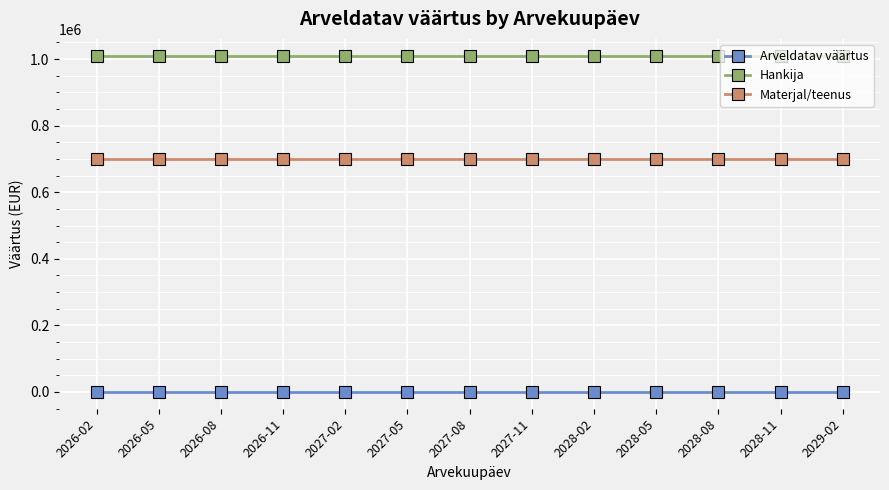

What is the sum of all Materjal/teenus values?

9101560.0